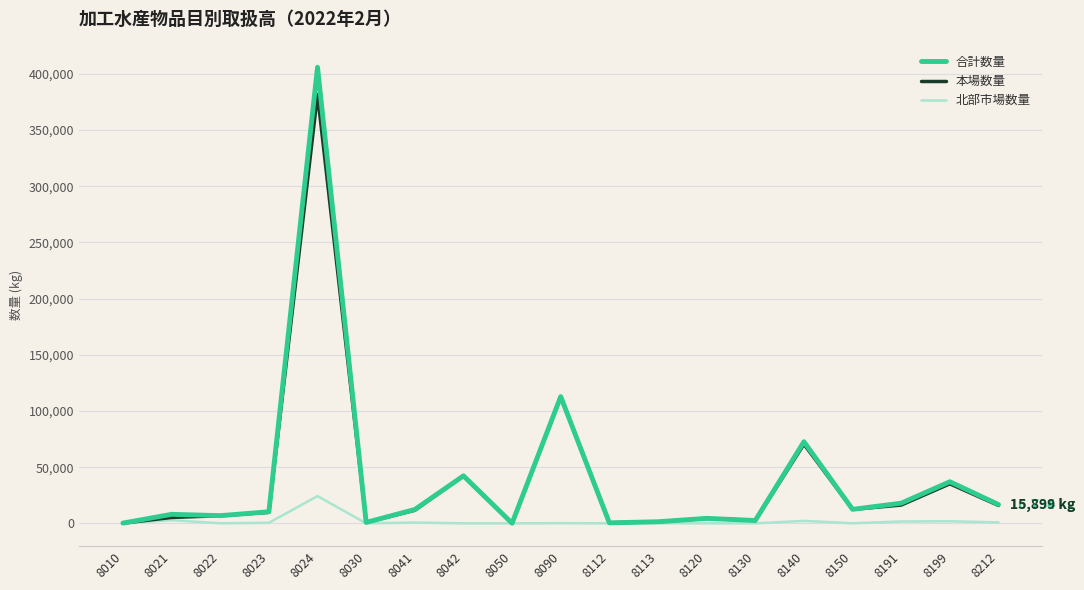

What is the average value of the 合計数量 series?

40273